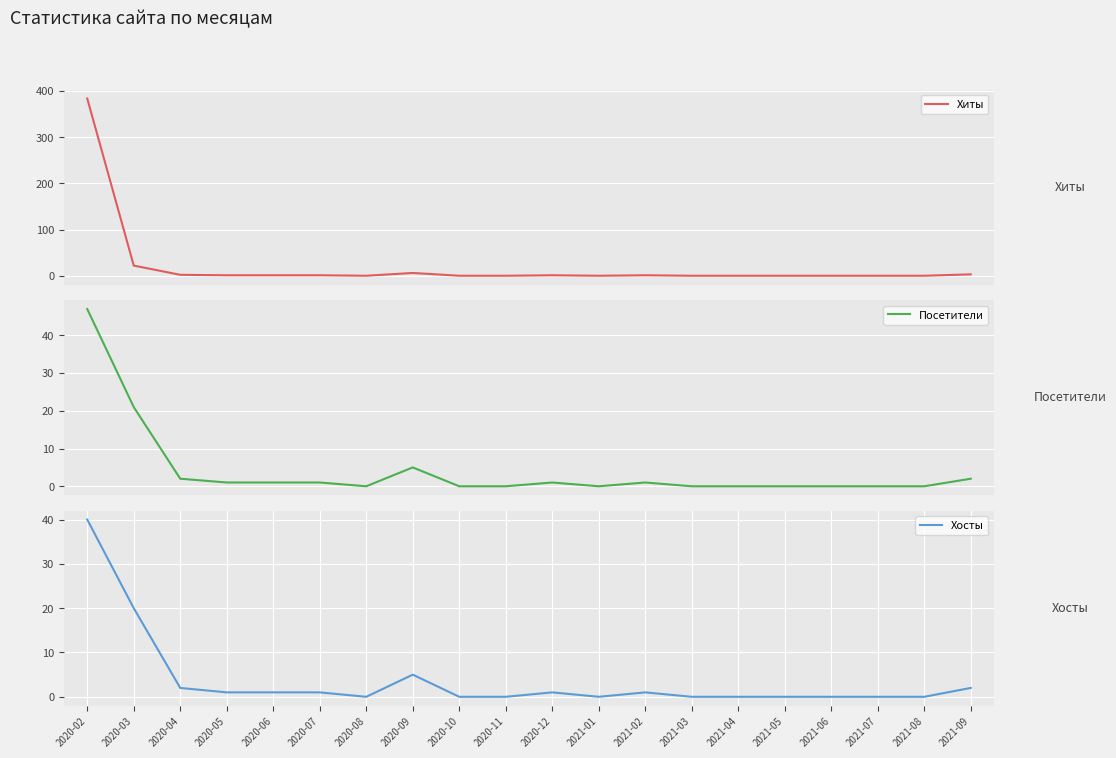

Which series has the largest total across all categories?

Хиты